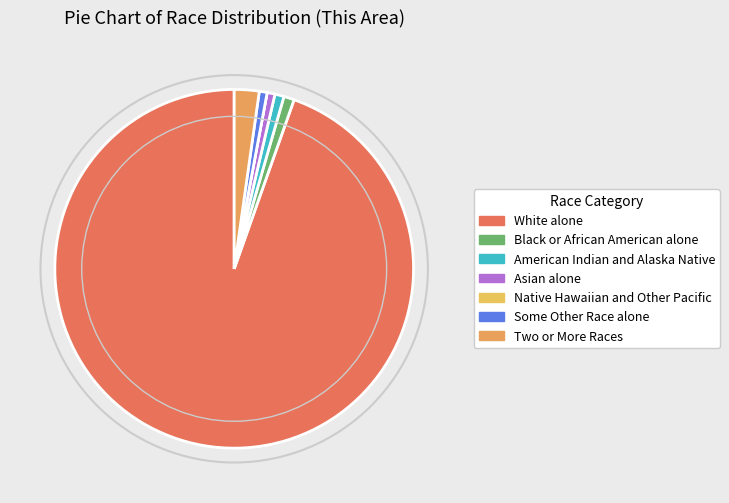

Which slice is the smallest?

Native Hawaiian and Other Pacific